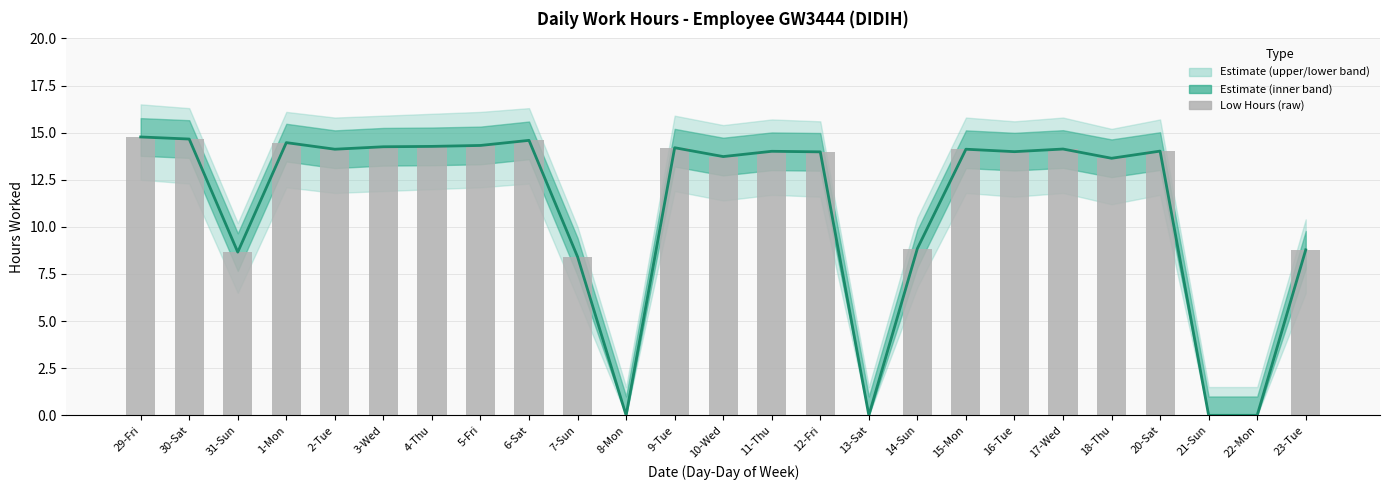

What is the label of the 10th bar from the right?

13-Sat